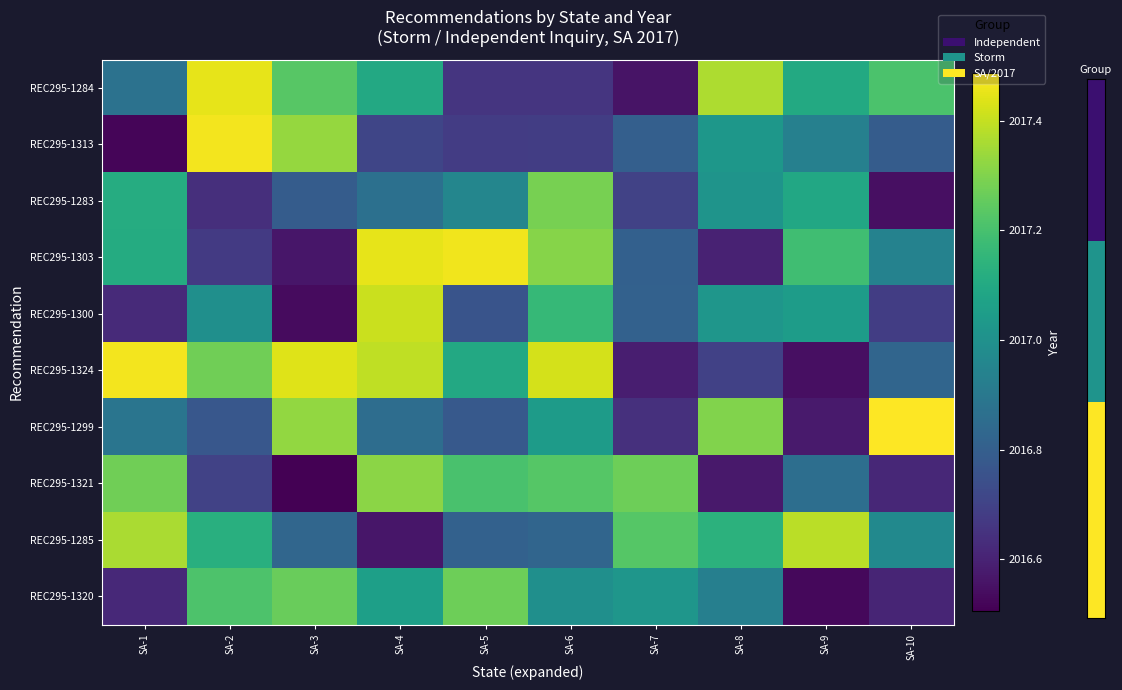

Which has a higher value, SA-7 or SA-3?

SA-3